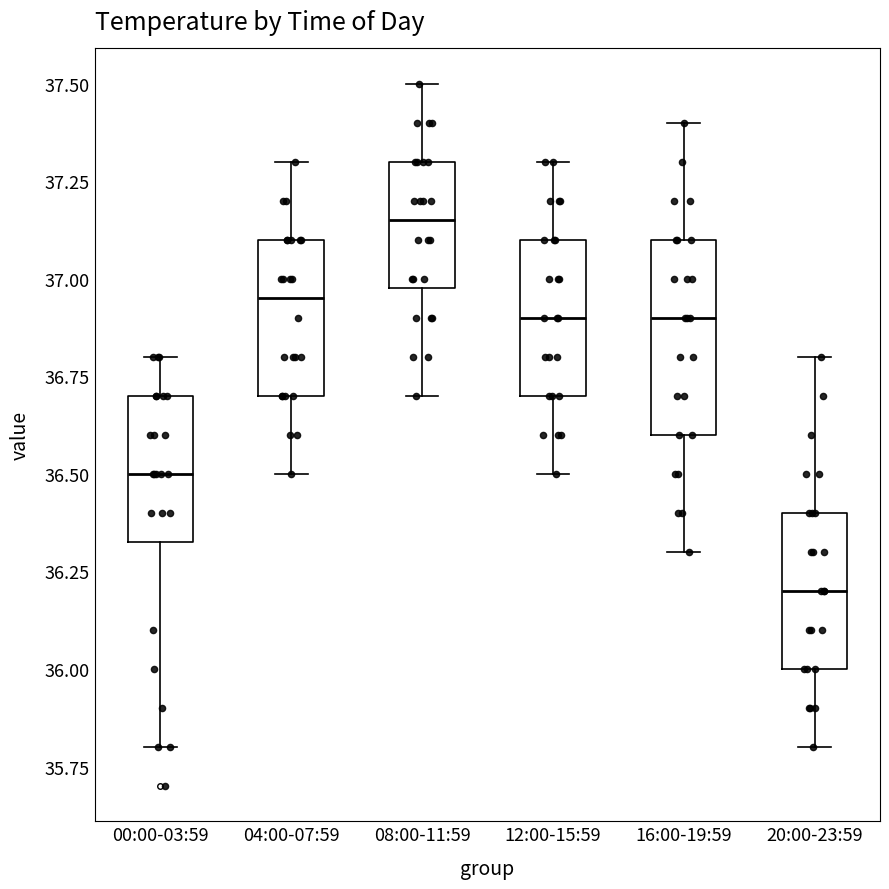

Reading left to right, read every box against the y-axis: the position of its median line, the range the box covers, and the ends of its whiskers. The values are not printed on the chart, so give them approximately, as read against the axis.

00:00-03:59: median 36.50, box 36.35 to 36.70, whiskers 35.80 to 36.80
04:00-07:59: median 36.95, box 36.70 to 37.10, whiskers 36.50 to 37.30
08:00-11:59: median 37.15, box 37.00 to 37.30, whiskers 36.70 to 37.50
12:00-15:59: median 36.90, box 36.70 to 37.10, whiskers 36.50 to 37.30
16:00-19:59: median 36.90, box 36.60 to 37.10, whiskers 36.30 to 37.40
20:00-23:59: median 36.20, box 36.00 to 36.40, whiskers 35.80 to 36.80